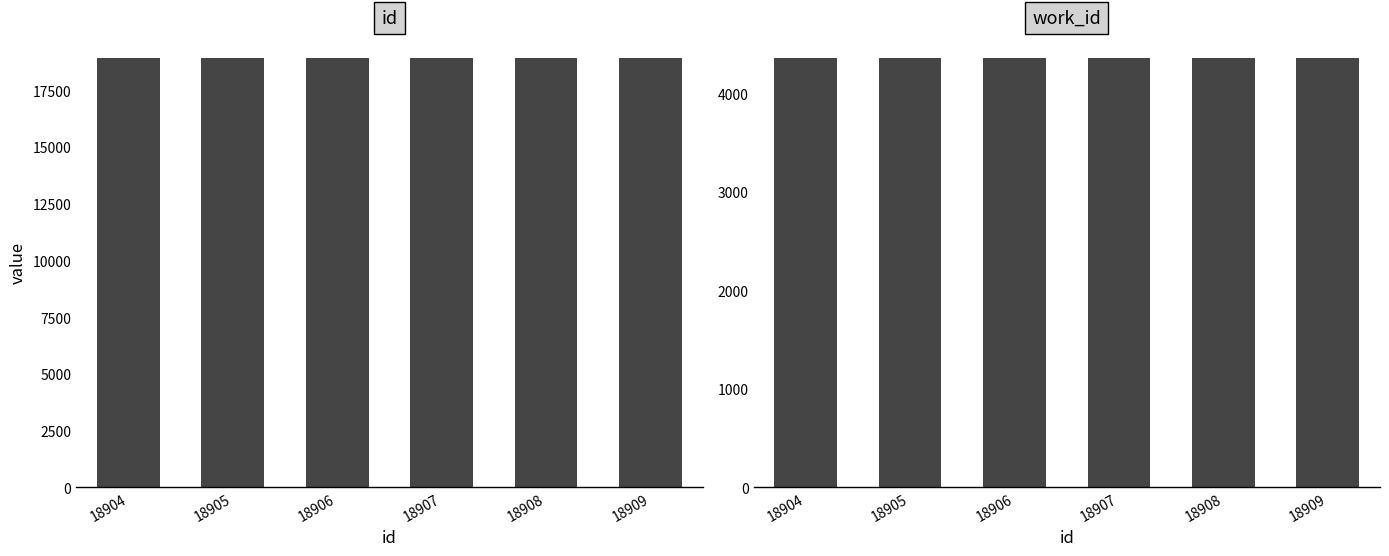

Reading left to right, list all the values displayed in this chart.

id: 18904	18905	18906	18907	18908	18909
work_id: 4353	4353	4353	4353	4353	4353